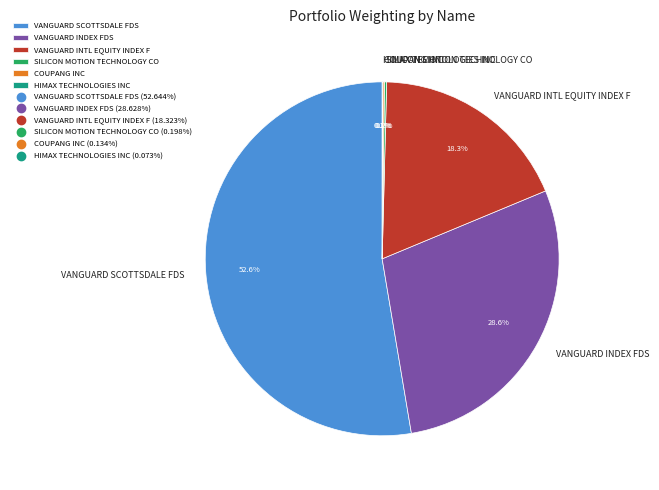

To the nearest percent, what is the difference between the largest and smallest slice percentages?

53%